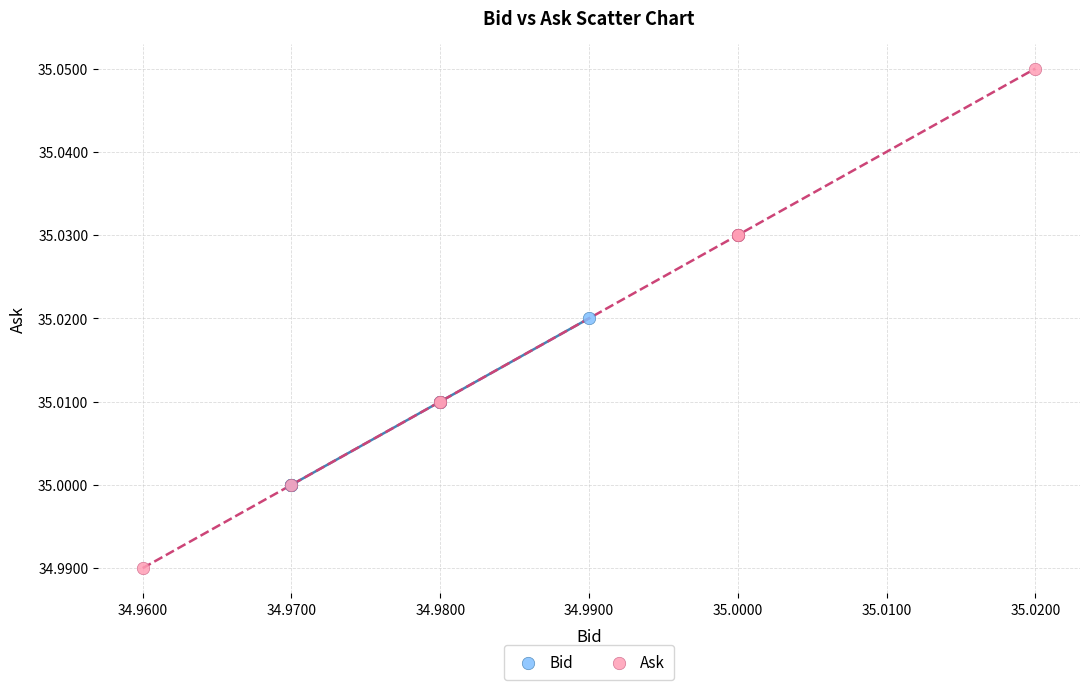

Which series contains the lowest Y value?

Ask